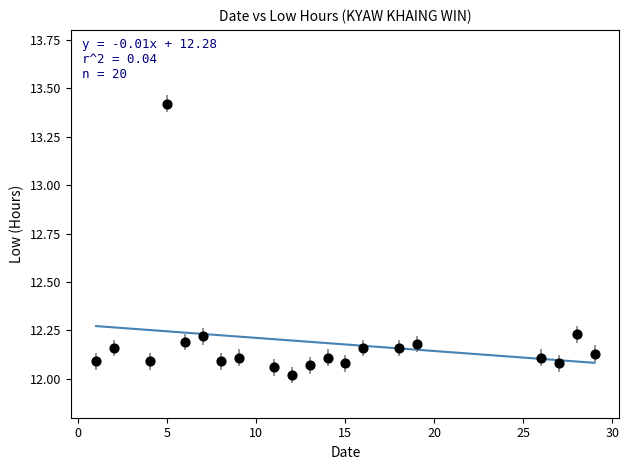

What is the range of Y values (max minus min)?

1.4